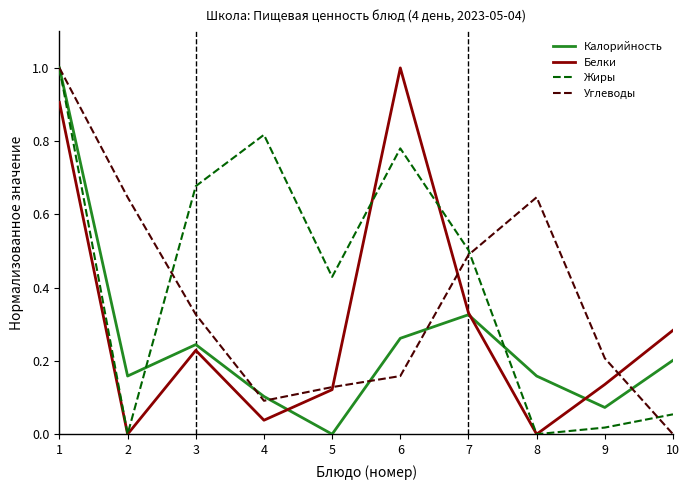

The Белки series shows 0.2 at 3. True or false?

True